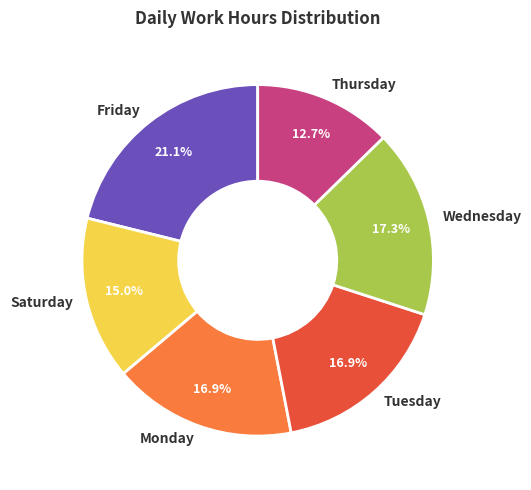

To the nearest percent, what is the difference between the largest and smallest slice percentages?

8%